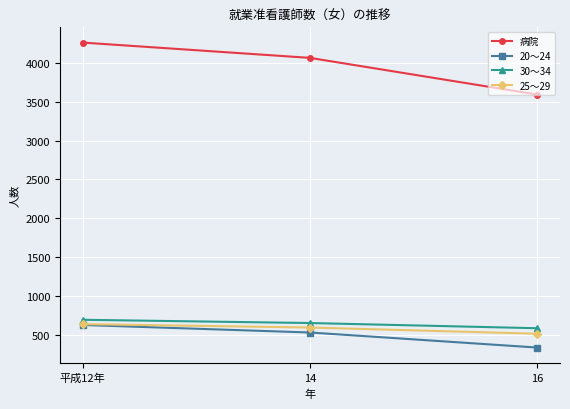

What is the sum of the 病院 values at 16 and 平成12年?

7856